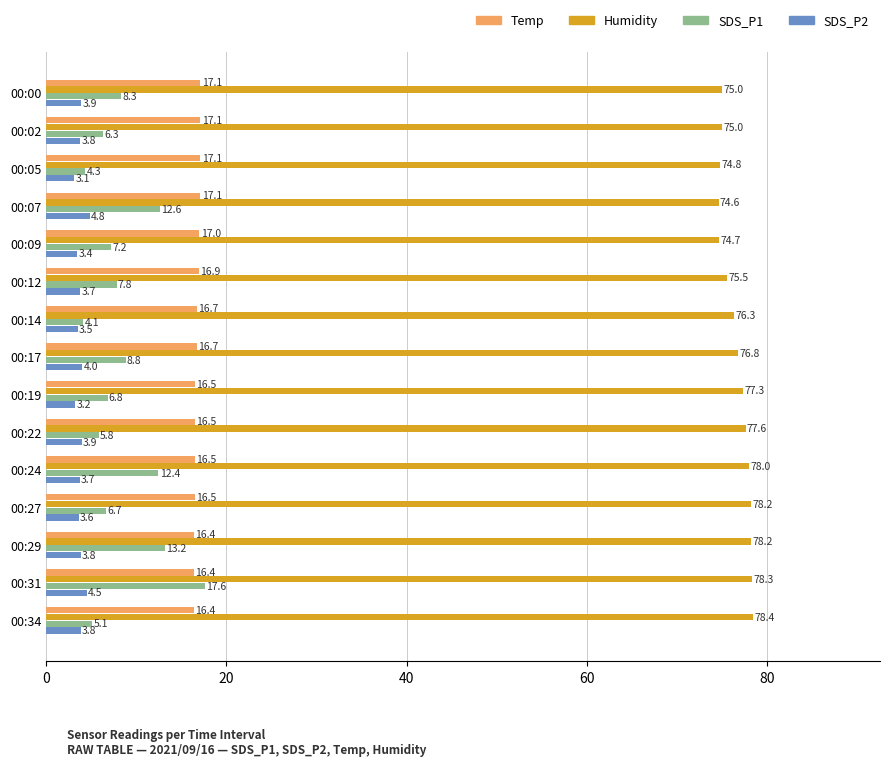

At which category is the sum across all series the highest?

00:31